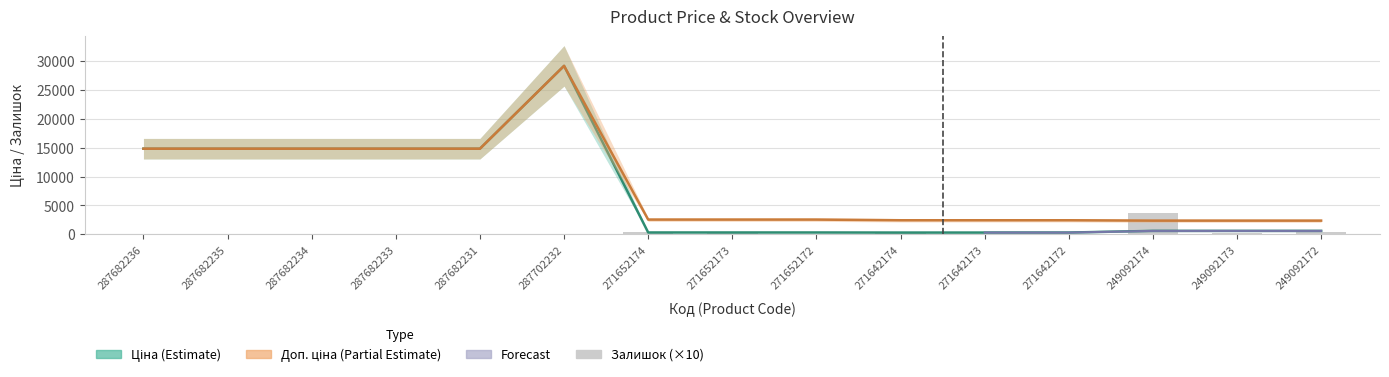

Reading left to right, extract all data points from this chart.

Ціна: 14817.6	14817.6	14817.6	14817.6	14817.6	29152.3	318.3	318.3	318.3	304.1	304.1	304.1	591.6	591.6	591.6
Доп. ціна: 14817.6	14817.6	14817.6	14817.6	14817.6	29152.3	2546.4	2546.4	2546.4	2432.8	2432.8	2432.8	2366.5	2366.5	2366.5
Залишок: 0.0	0.0	0.0	0.0	0.0	0.0	380.0	150.0	50.0	140.0	100.0	50.0	3650.0	140.0	330.0